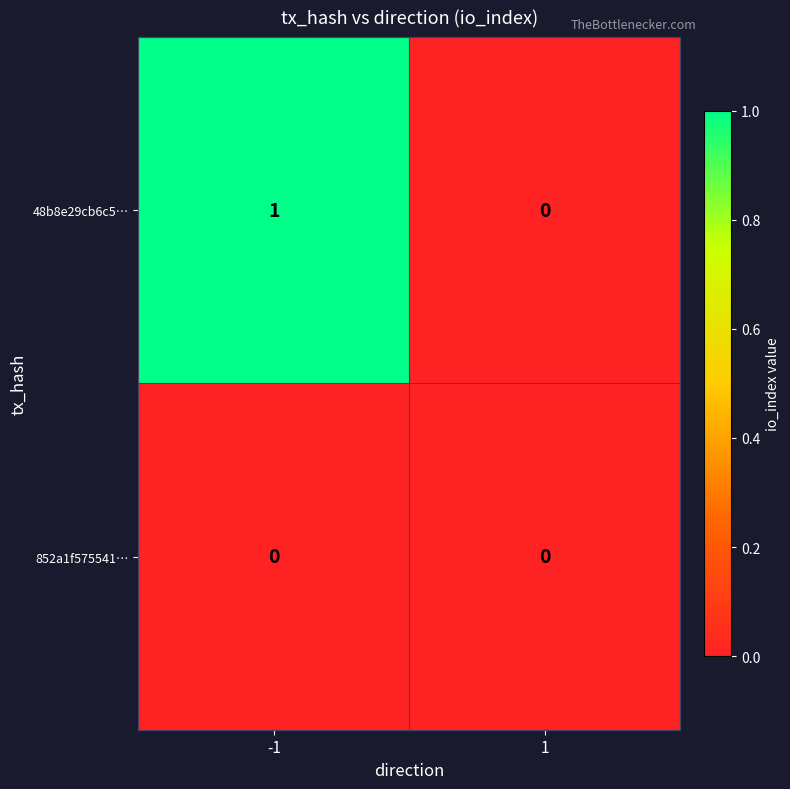

Which series has the largest total across all categories?

48b8e29cb6c5…